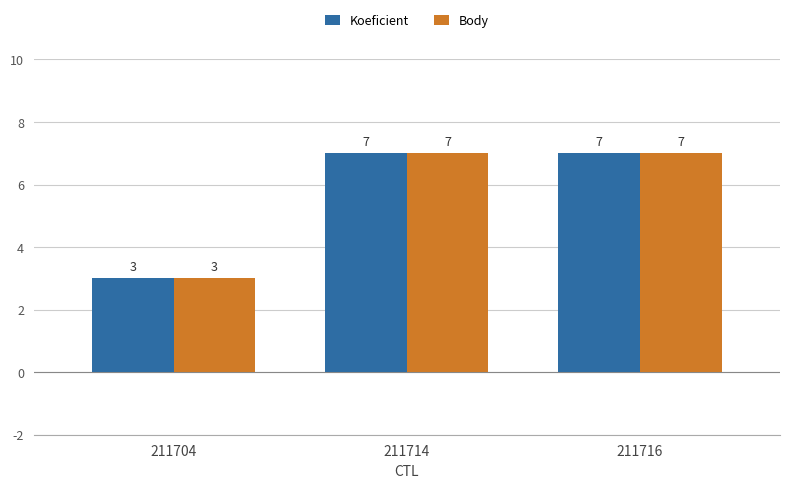

What is the lowest value of the Koeficient series?

3